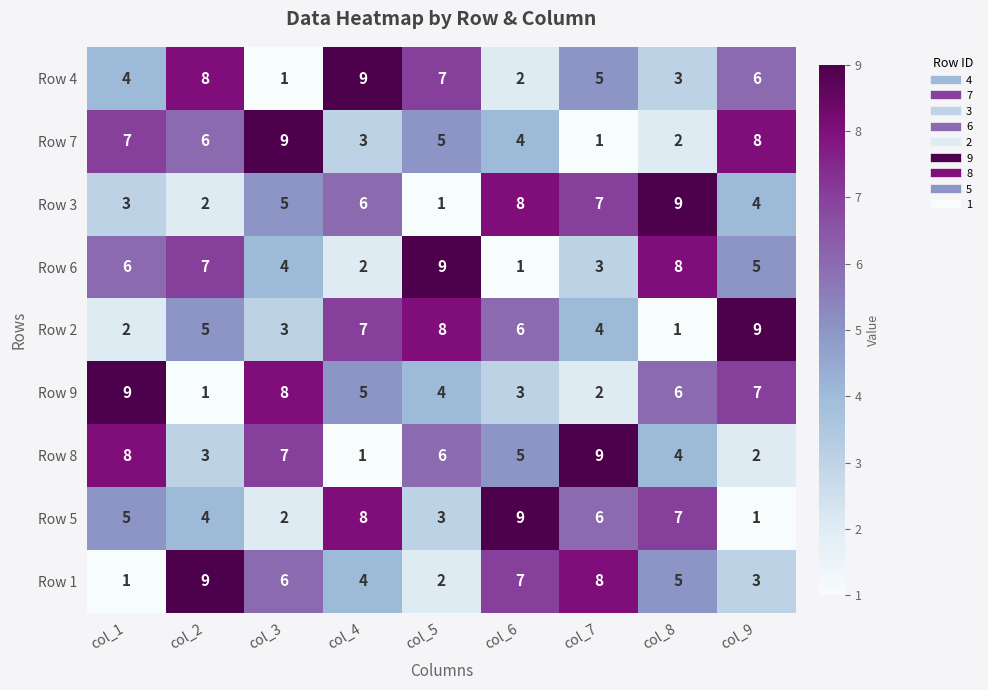

At col_3, list the series in order from smallest to largest.

Row 4, Row 5, Row 2, Row 6, Row 3, Row 1, Row 8, Row 9, Row 7